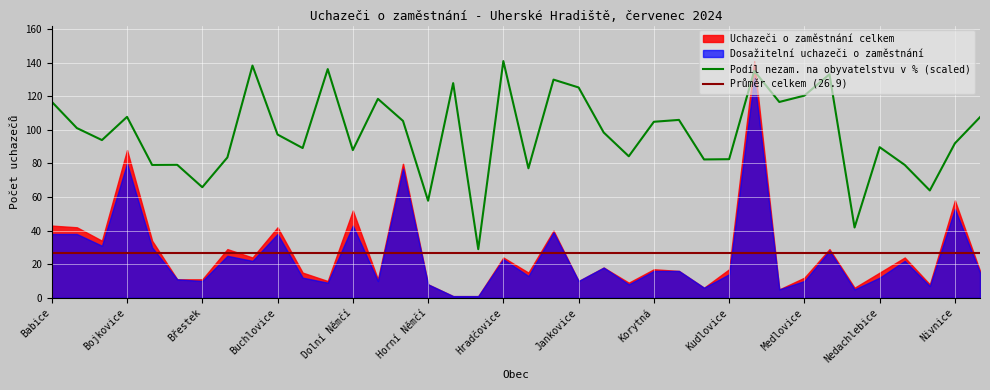

Which series has the widest spread of values?

Uchazeči o zaměstnání celkem